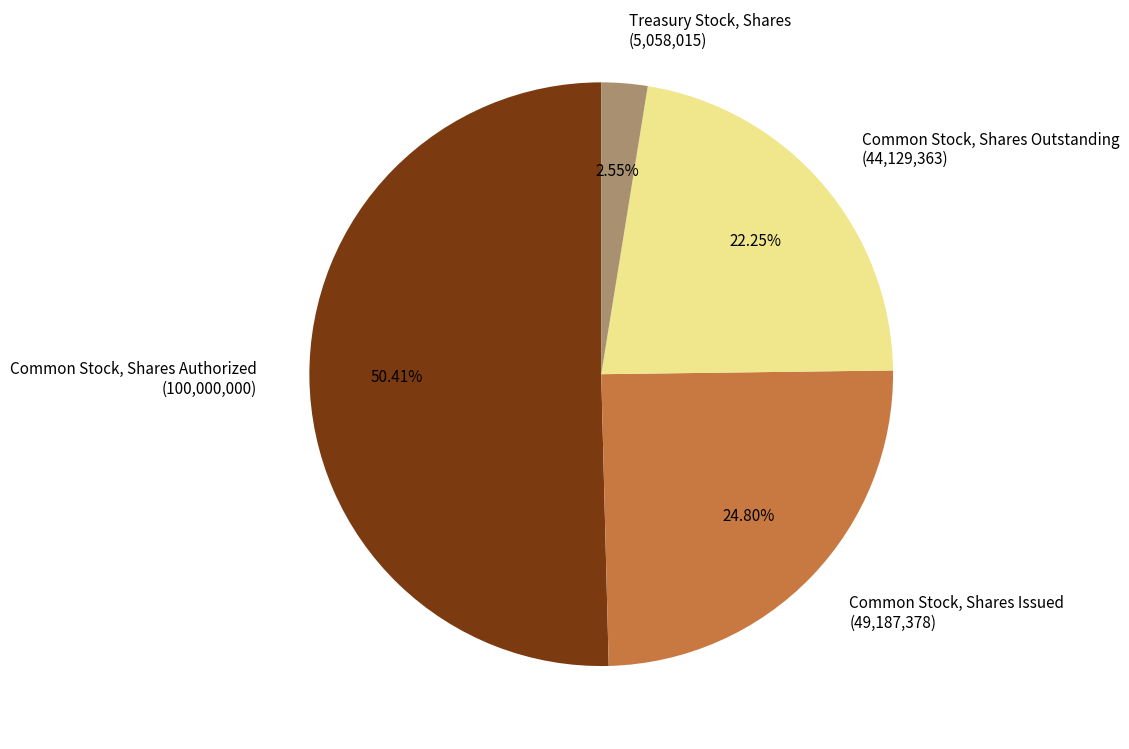

Which category has the smallest portion of the pie?

Treasury Stock, Shares